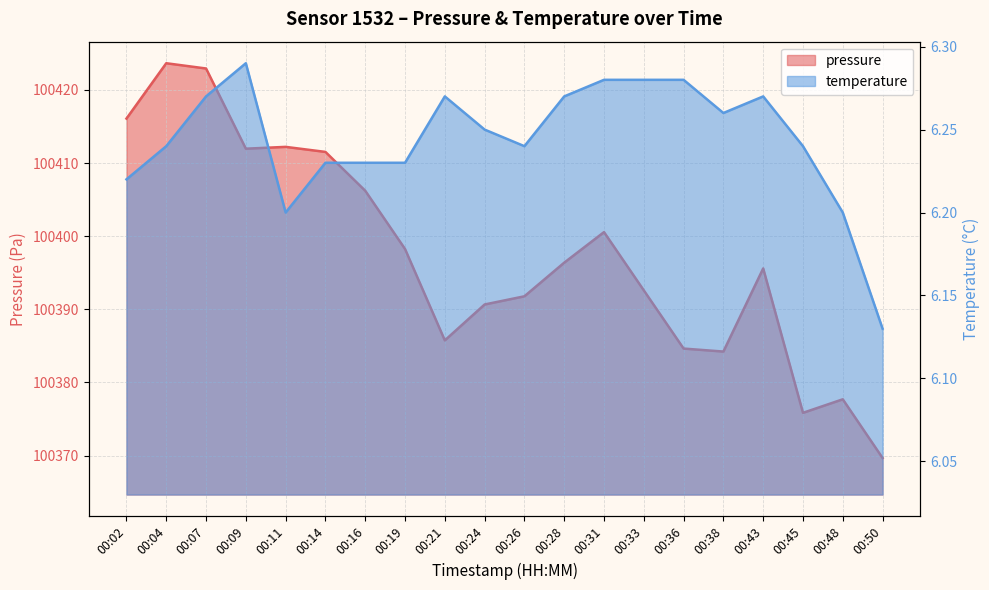

Rank the series at 00:36 from lowest to highest value.

temperature, pressure